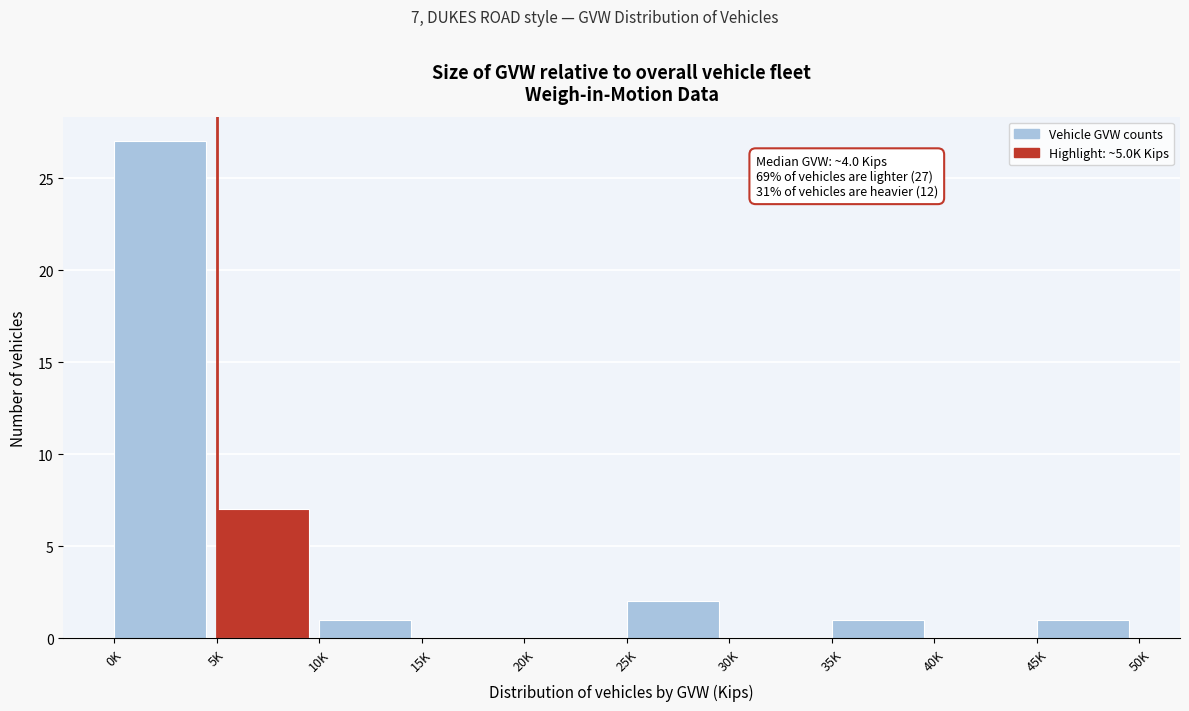

Reading left to right, what are all the values shown in this chart?

0K=27	5K=7	10K=1	15K=0	20K=0	25K=2	30K=0	35K=1	40K=0	45K=1